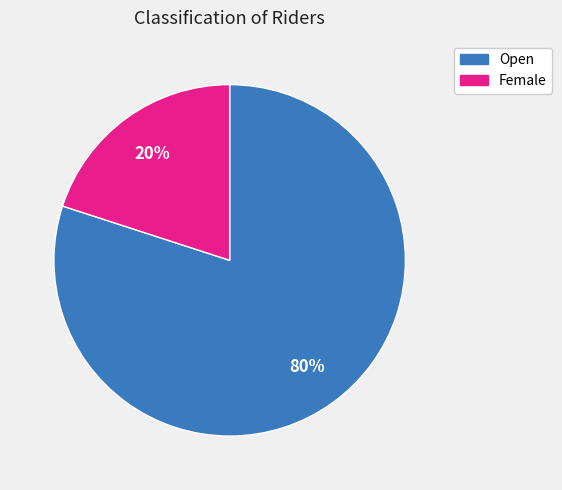

To the nearest percent, what is the difference between the Open and Female slice percentages?

60%